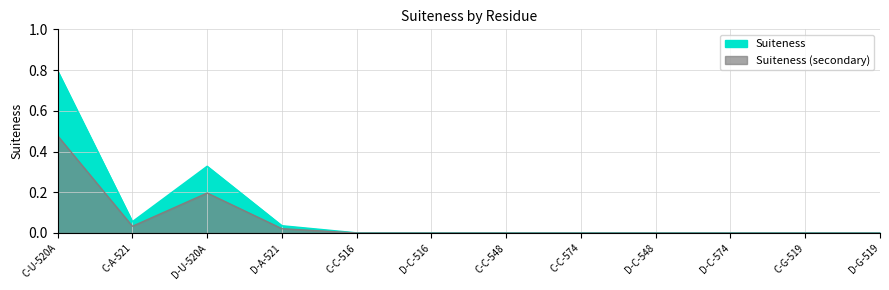

What is the difference between the second highest and second lowest values?

0.3